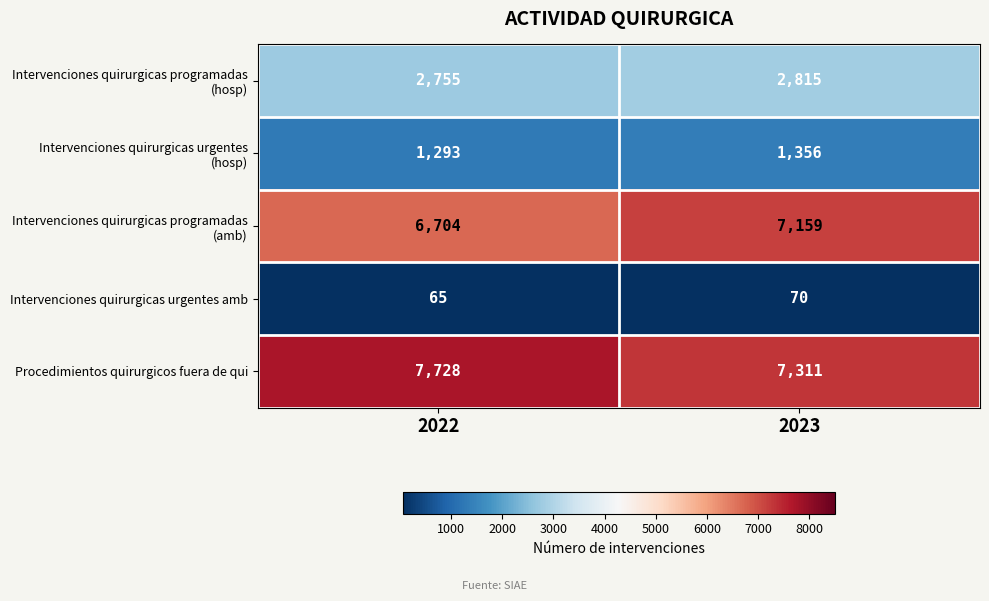

What is the maximum value shown in the chart?

7728